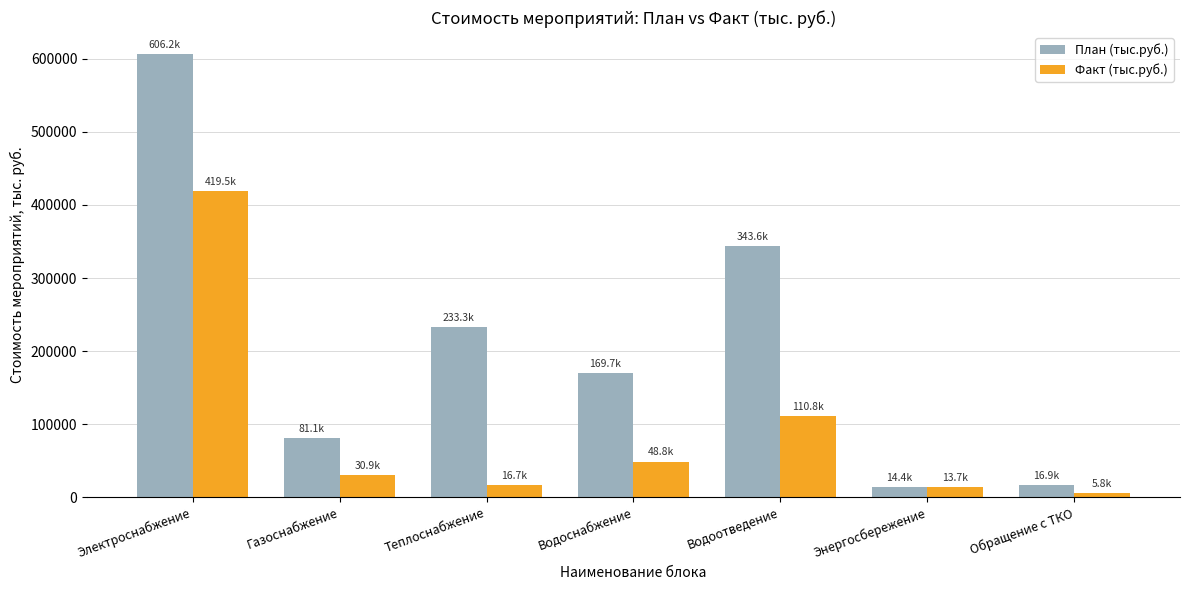

The value of План (тыс.руб.) at Обращение с ТКО is 16901.0. True or false?

True